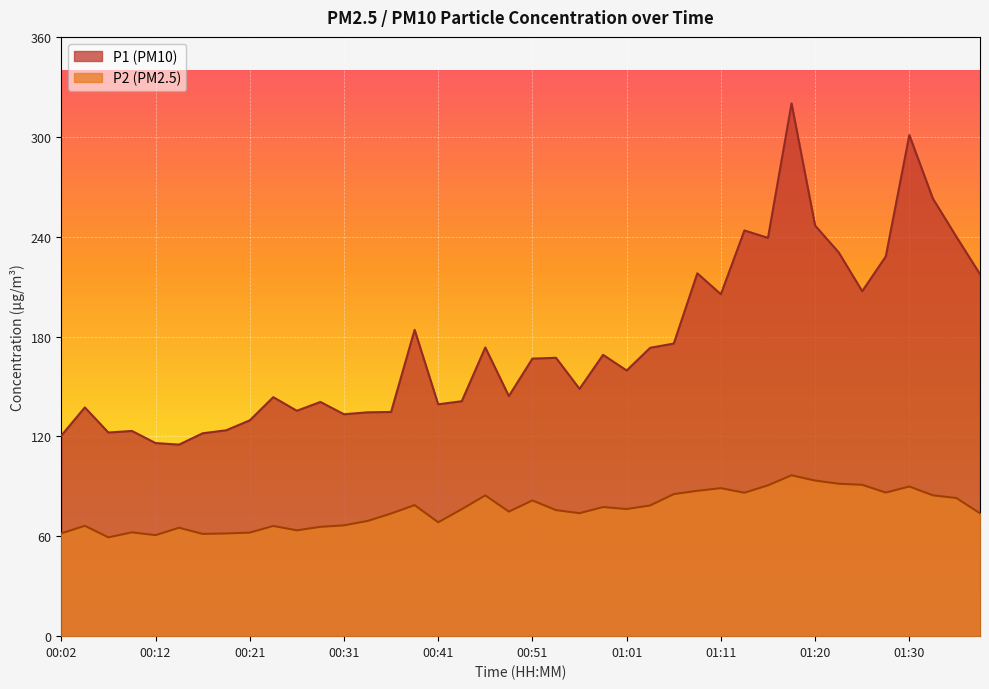

What is the sum of the P2 values at 00:46 and 00:21?

146.8